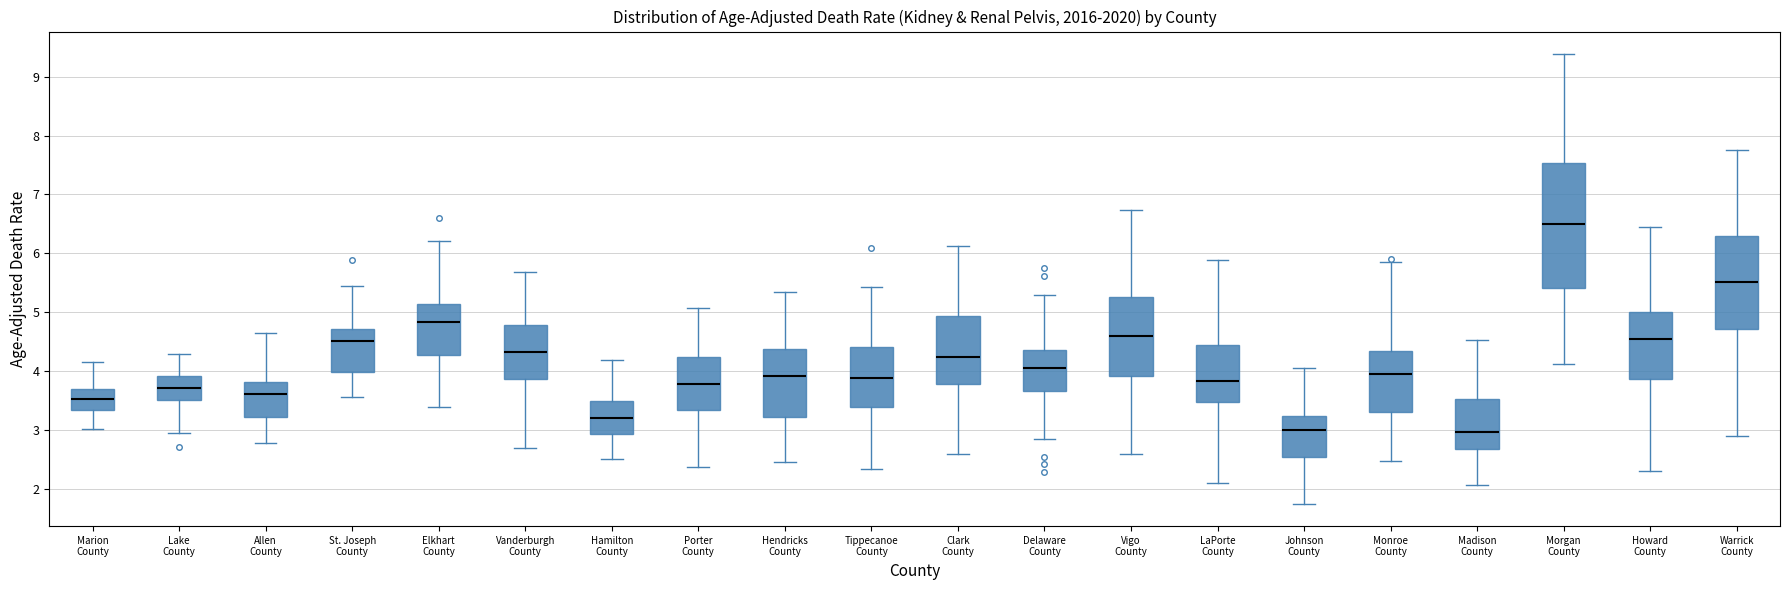

Reading left to right, read every box against the y-axis: the position of its median line, the range the box covers, and the ends of its whiskers. The values are not printed on the chart, so give them approximately, as read against the axis.

Marion County: median 3.5, box 3.3 to 3.7, whiskers 3.0 to 4.2
Lake County: median 3.7, box 3.5 to 3.9, whiskers 3.0 to 4.3
Allen County: median 3.6, box 3.2 to 3.8, whiskers 2.8 to 4.6
St. Joseph County: median 4.5, box 4.0 to 4.7, whiskers 3.6 to 5.4
Elkhart County: median 4.8, box 4.3 to 5.1, whiskers 3.4 to 6.2
Vanderburgh County: median 4.3, box 3.9 to 4.8, whiskers 2.7 to 5.7
Hamilton County: median 3.2, box 2.9 to 3.5, whiskers 2.5 to 4.2
Porter County: median 3.8, box 3.3 to 4.2, whiskers 2.4 to 5.1
Hendricks County: median 3.9, box 3.2 to 4.4, whiskers 2.5 to 5.3
Tippecanoe County: median 3.9, box 3.4 to 4.4, whiskers 2.3 to 5.4
Clark County: median 4.2, box 3.8 to 4.9, whiskers 2.6 to 6.1
Delaware County: median 4.1, box 3.7 to 4.4, whiskers 2.9 to 5.3
Vigo County: median 4.6, box 3.9 to 5.3, whiskers 2.6 to 6.7
LaPorte County: median 3.8, box 3.5 to 4.5, whiskers 2.1 to 5.9
Johnson County: median 3.0, box 2.6 to 3.2, whiskers 1.8 to 4.1
Monroe County: median 3.9, box 3.3 to 4.3, whiskers 2.5 to 5.8
Madison County: median 3.0, box 2.7 to 3.5, whiskers 2.1 to 4.5
Morgan County: median 6.5, box 5.4 to 7.5, whiskers 4.1 to 9.4
Howard County: median 4.6, box 3.9 to 5.0, whiskers 2.3 to 6.5
Warrick County: median 5.5, box 4.7 to 6.3, whiskers 2.9 to 7.8